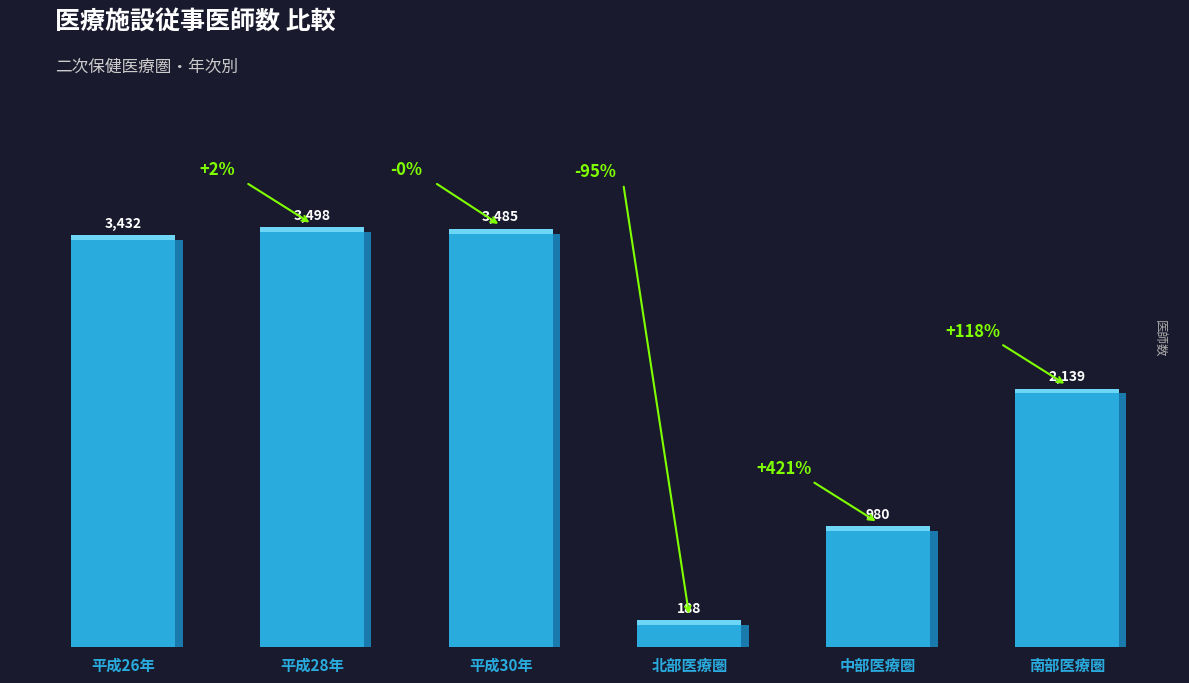

True or false: the data shows 2139 at 南部医療圏.

True